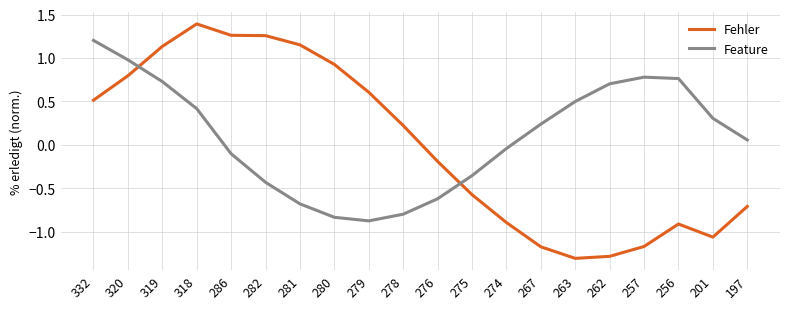

How many lines are shown in the chart?

2